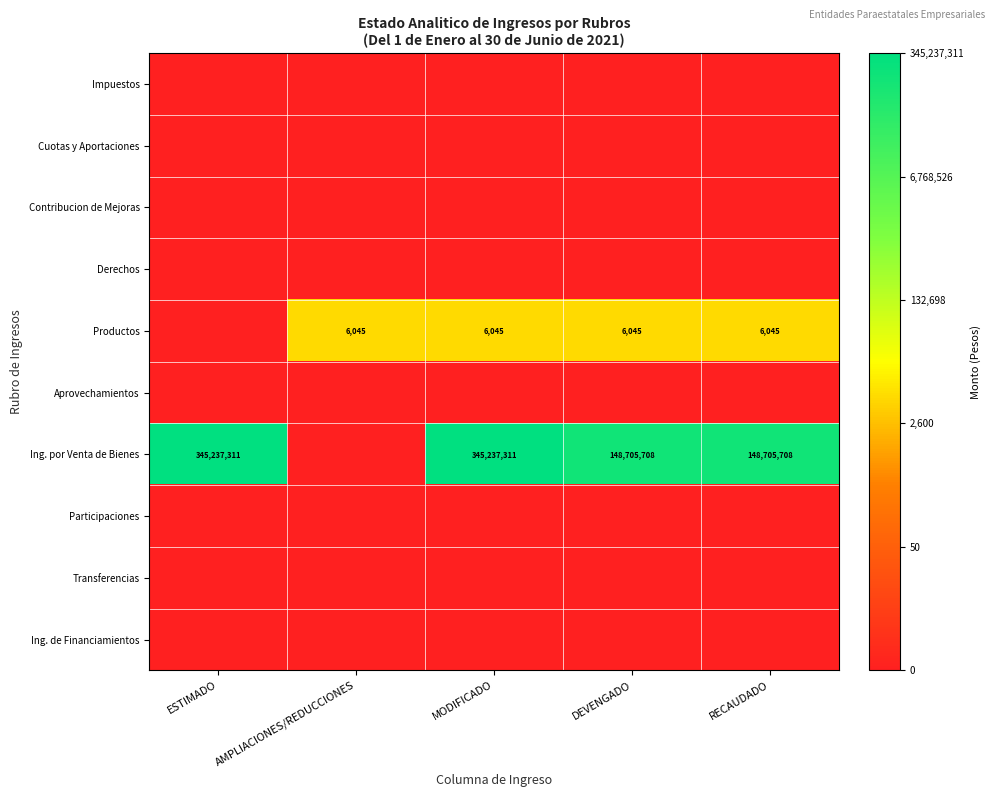

Is it true that Ing. por Venta de Bienes equals 569410963 at MODIFICADO?

False